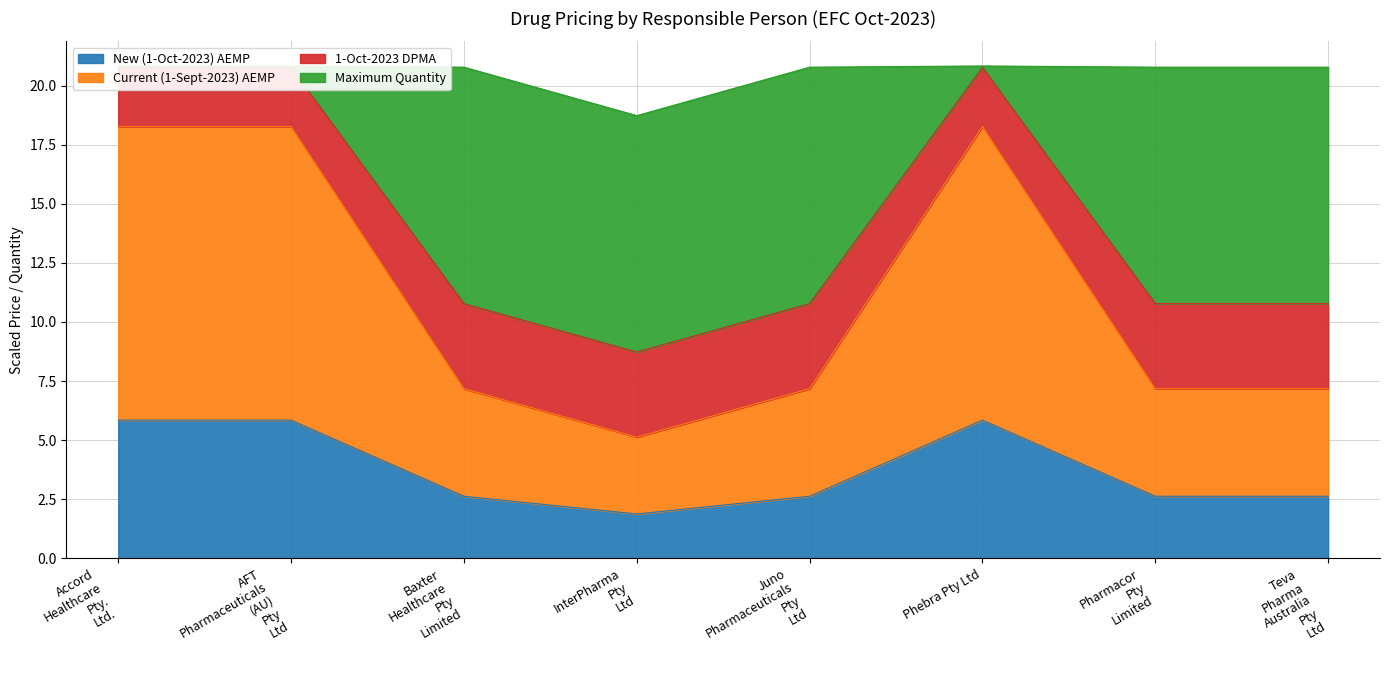

The New (1-Oct-2023) AEMP series shows 5.8 at Phebra Pty Ltd. True or false?

True